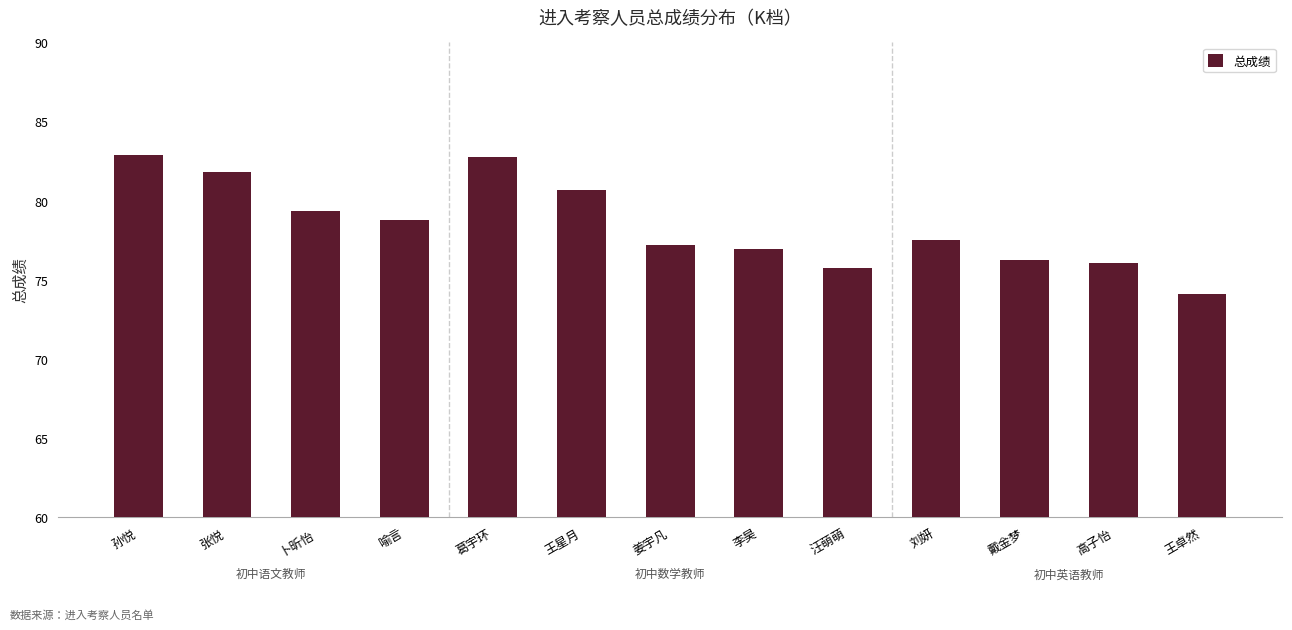

What is the difference between the values at 王卓然 and 李昊?

2.8